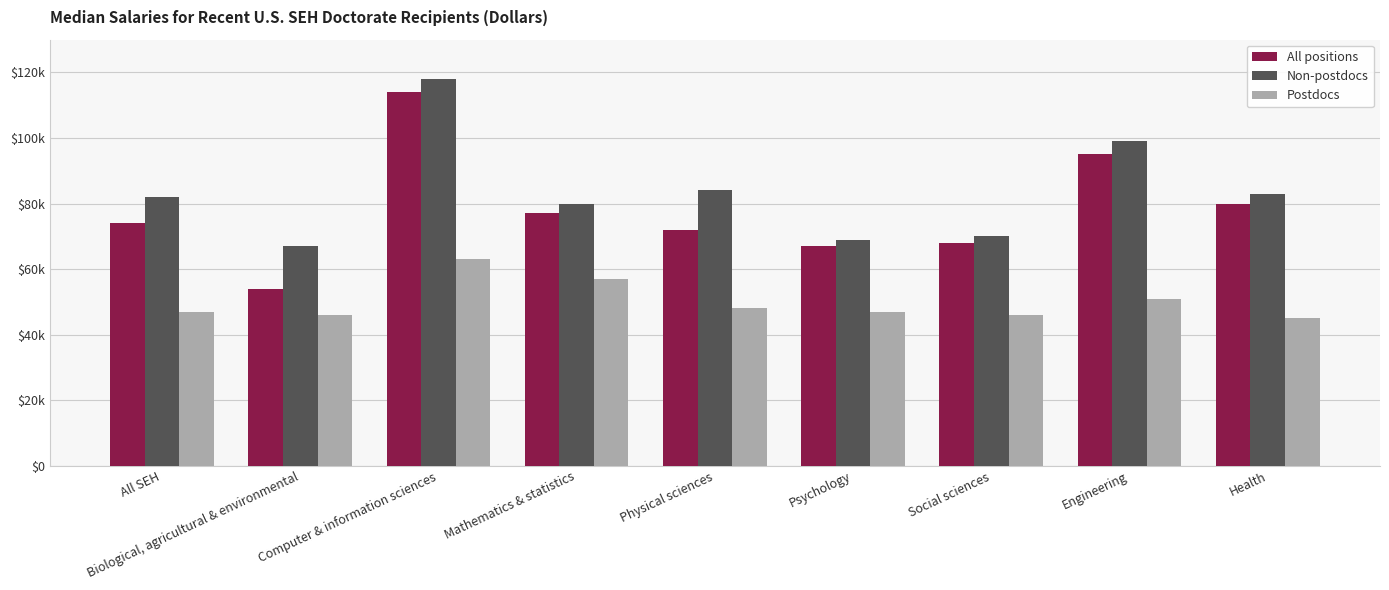

Are the bars horizontal?

No